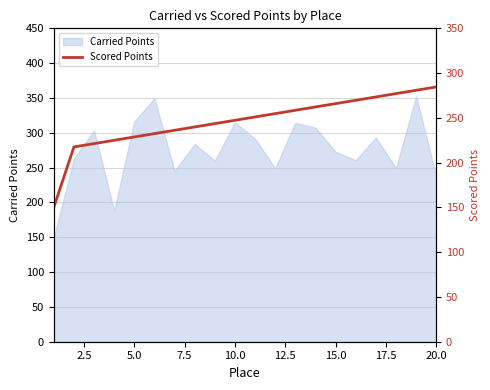

The chart shows a value of 63.2 at 12. True or false?

False